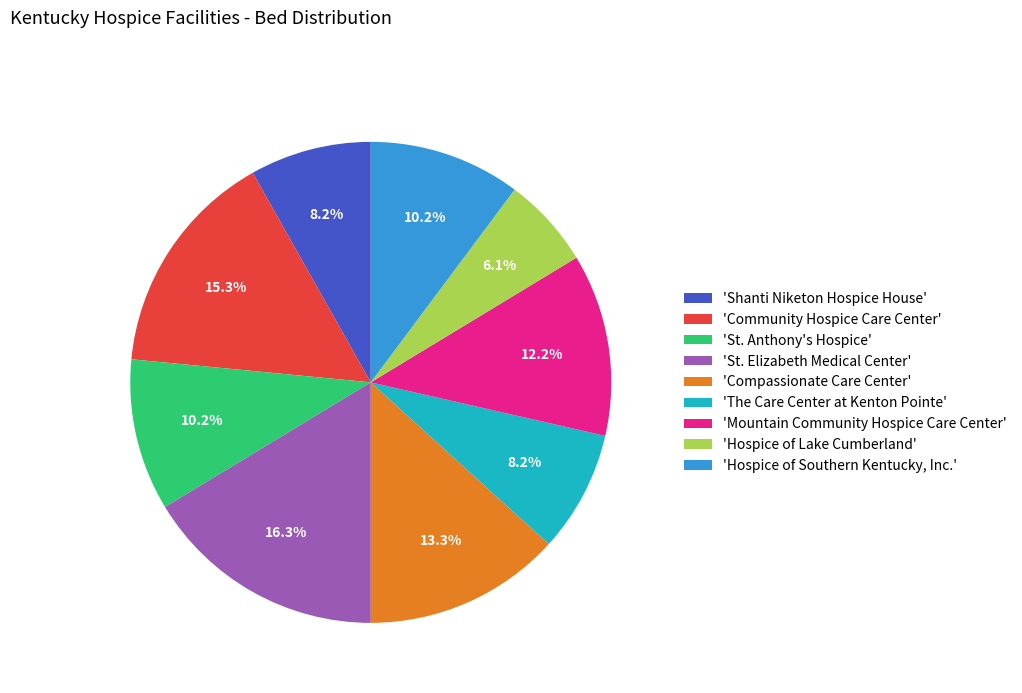

What is the ratio of the value at 'Shanti Niketon Hospice House' to the value at 'Compassionate Care Center'?

0.6